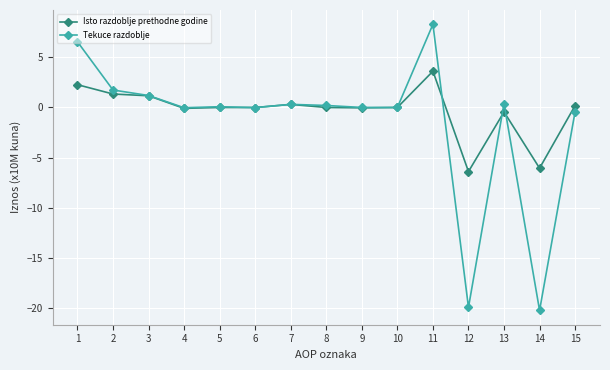

At 2, list the series in order from largest to smallest.

Tekuce razdoblje, Isto razdoblje prethodne godine